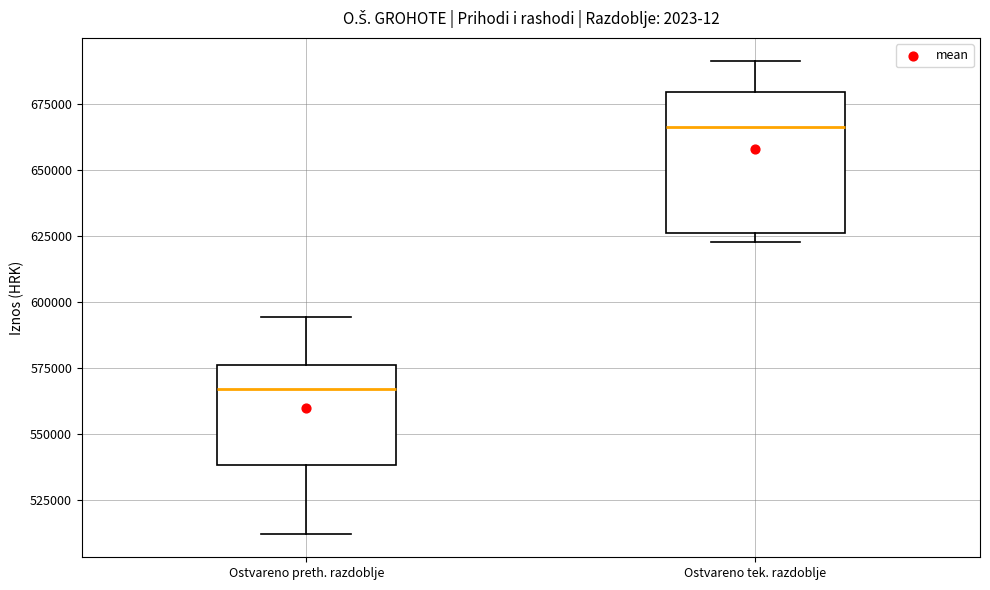

Which box's median line is the lowest?

Ostvareno preth. razdoblje